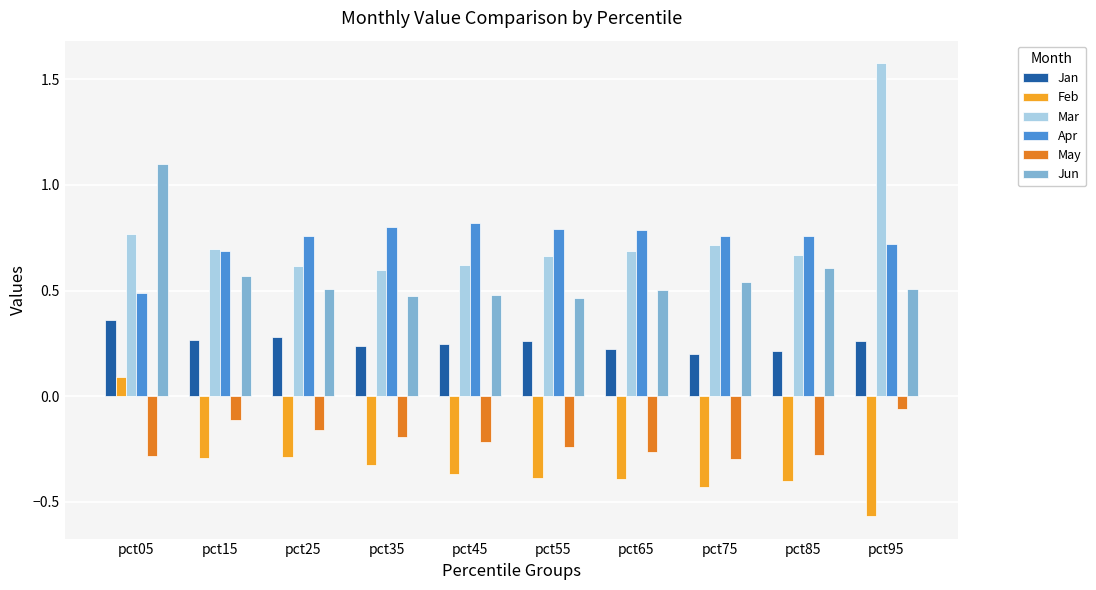

What is the sum of the Mar values at pct65 and pct05?

1.5